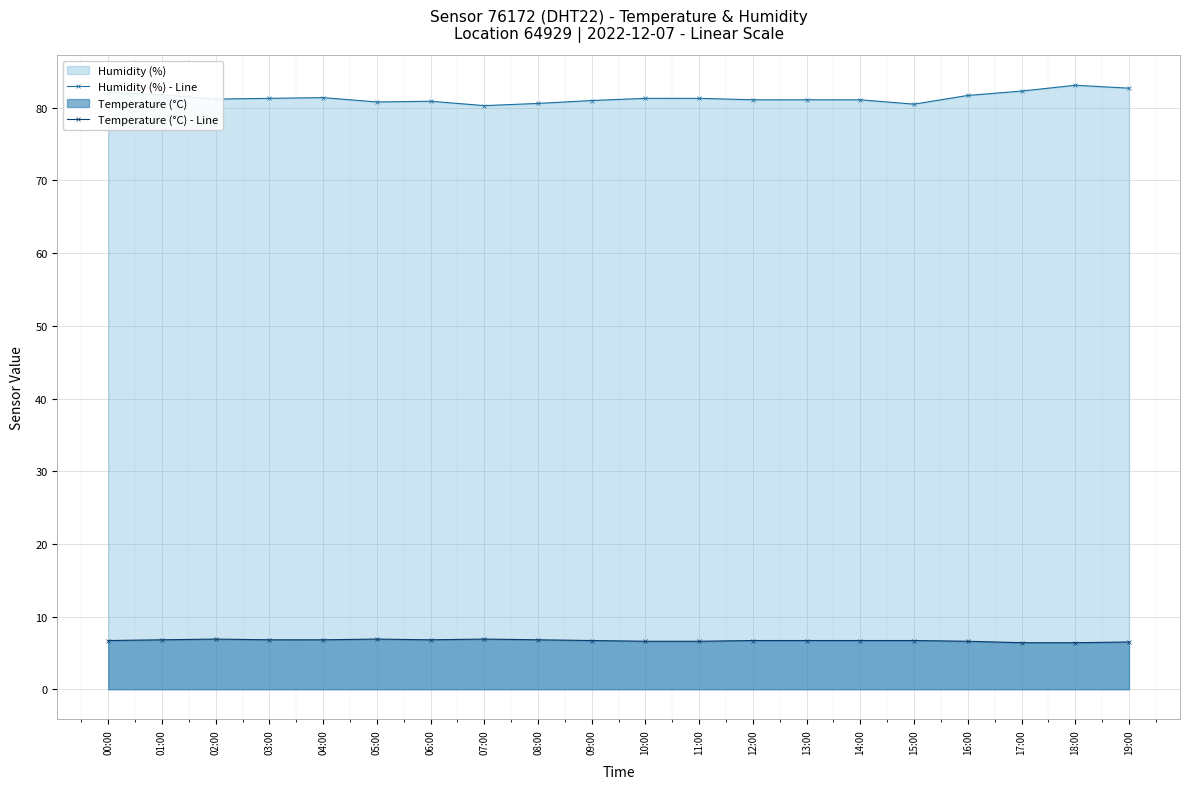

Rank the series at 13:00 from lowest to highest value.

Temperature (°C) - Line, Humidity (%) - Line